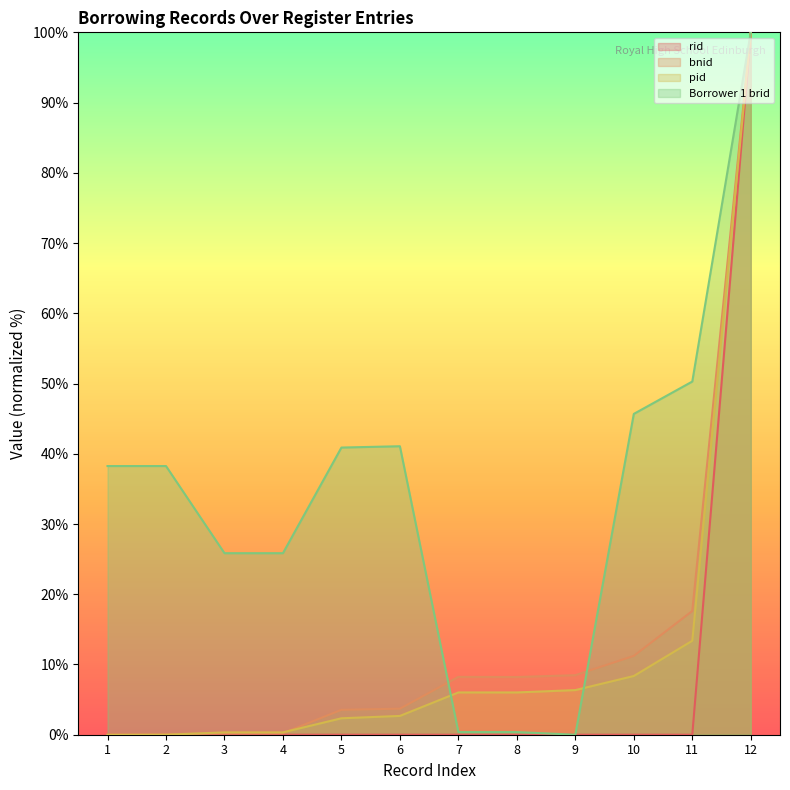

Between 12 and 10, which is larger?

12